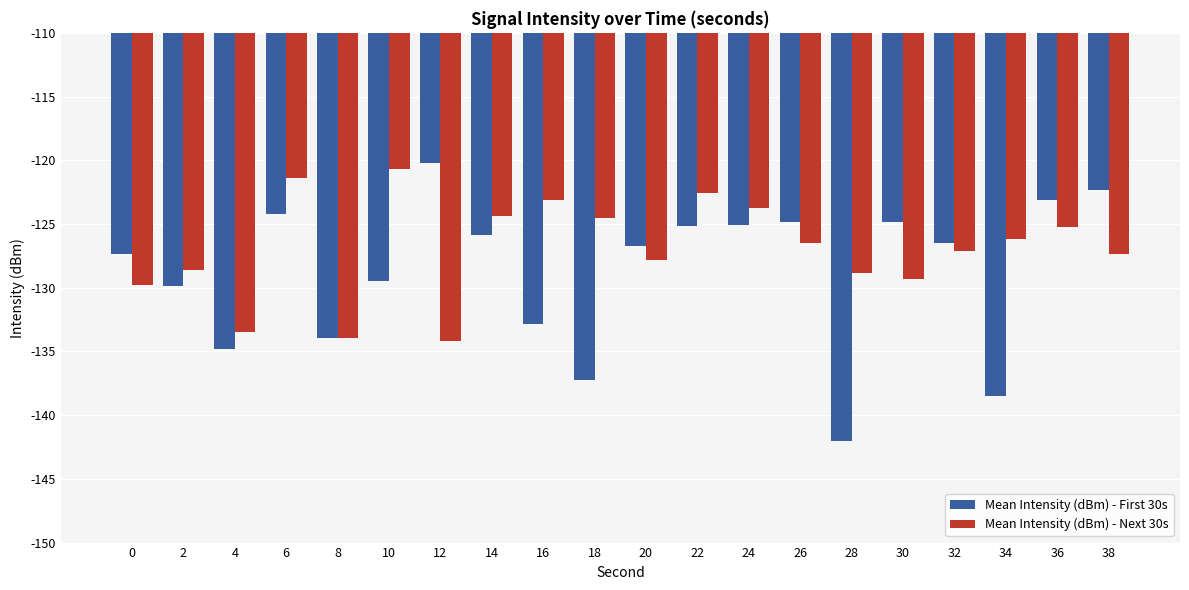

At 12, list the series in order from largest to smallest.

Mean Intensity (dBm) - First 30s, Mean Intensity (dBm) - Next 30s